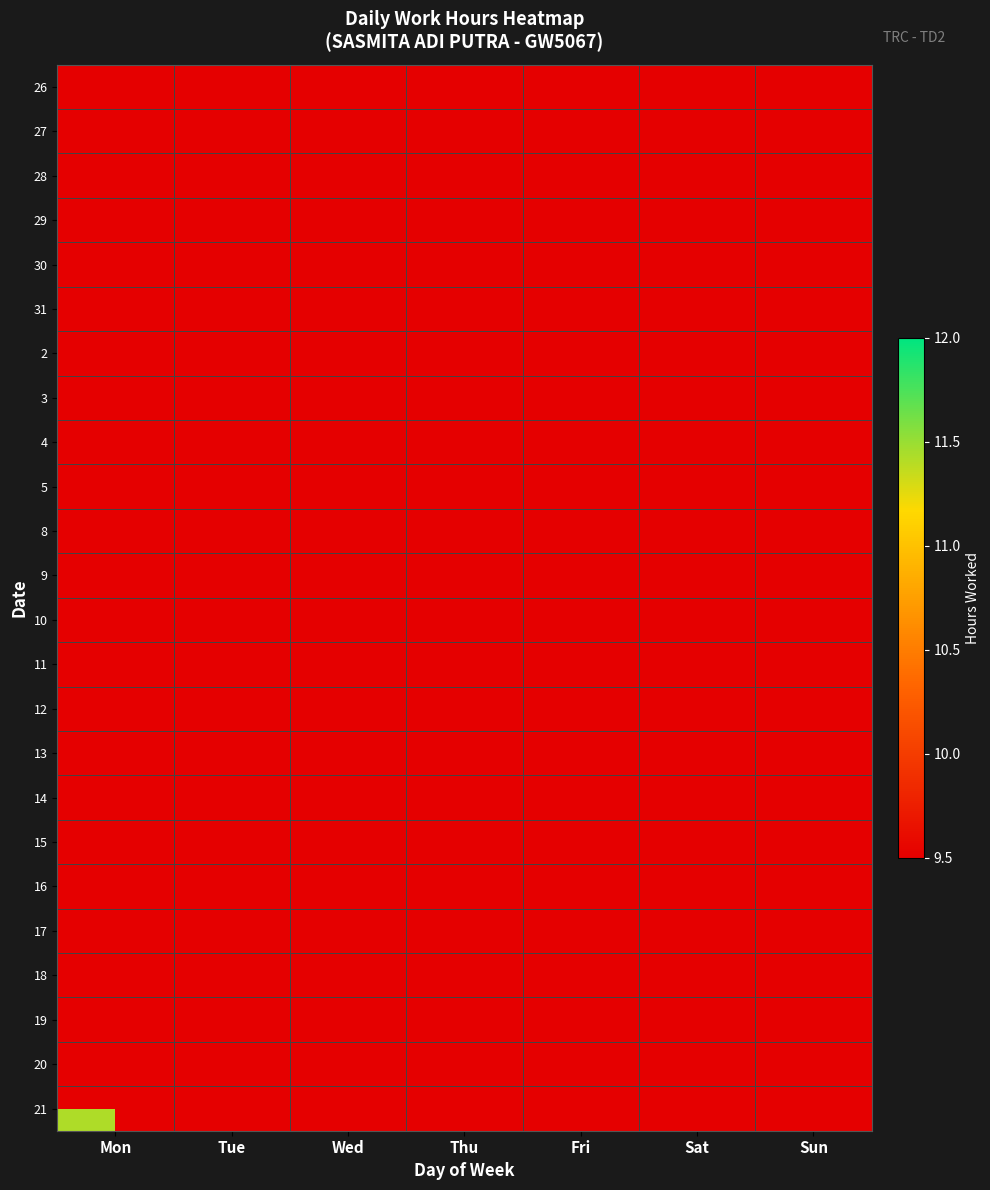

How many distinct data groups are displayed?

24